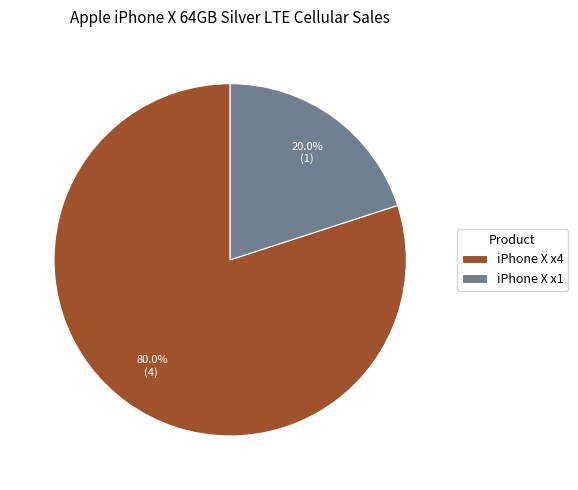

Which has a higher value, iPhone X x1 or iPhone X x4?

iPhone X x4